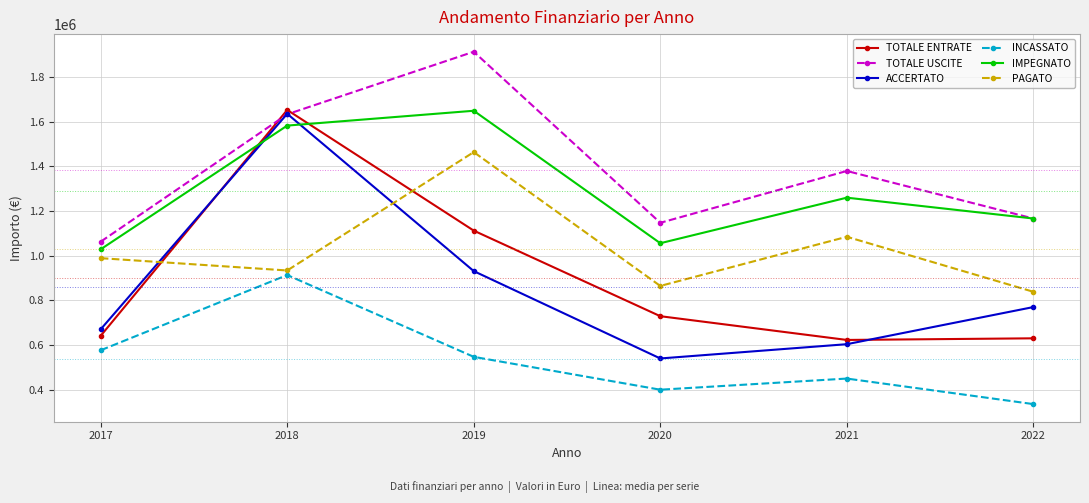

What is the sum of all TOTALE ENTRATE values?

5385092.6